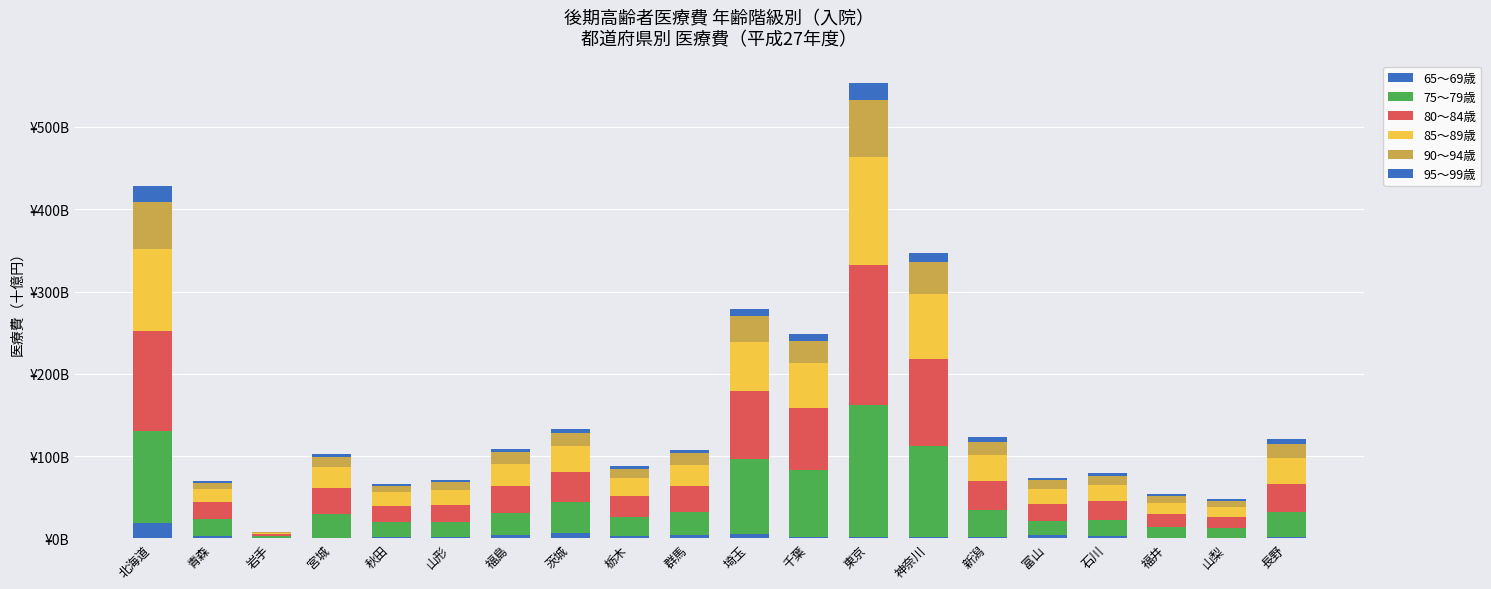

Does the chart contain stacked bars?

Yes